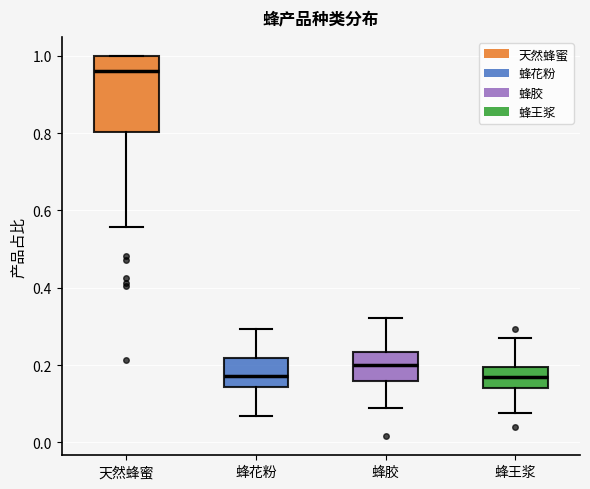

Where does the upper whisker of the box for 蜂王浆 end on the y-axis? The values are not printed on the chart, so give them approximately, as read against the axis.

0.28